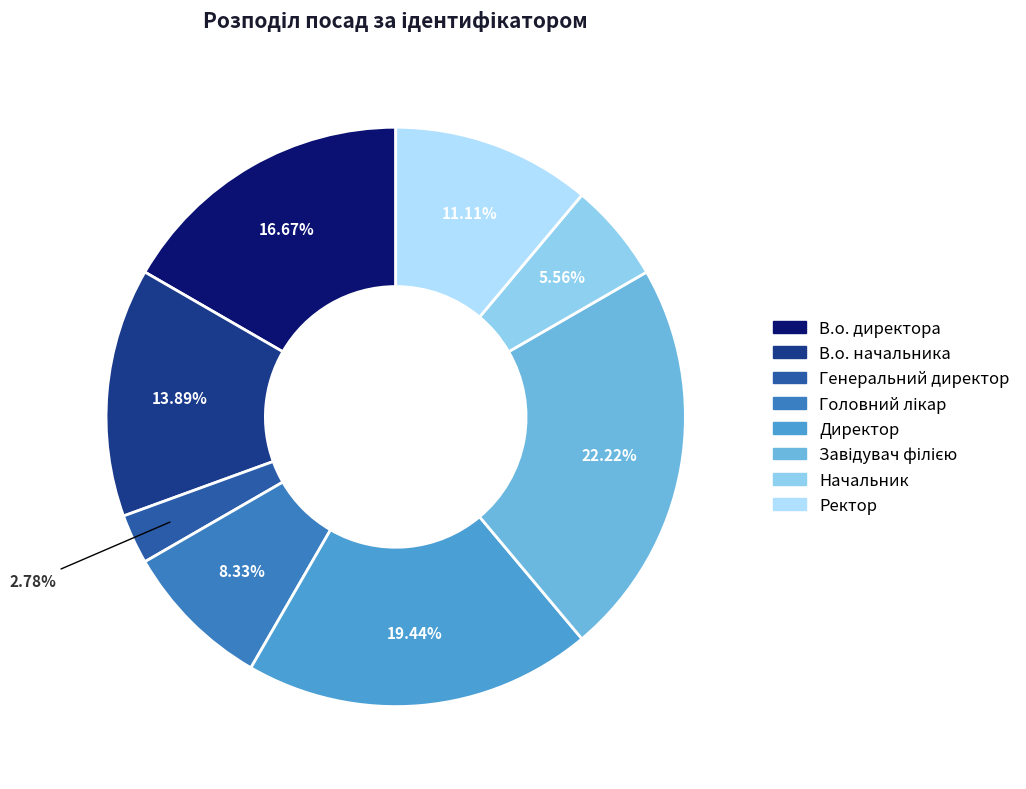

Which has a higher value, В.о. начальника or В.о. директора?

В.о. директора